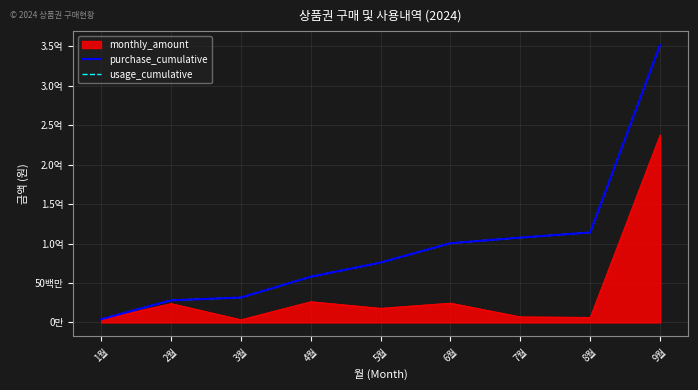

Is this an area chart (filled region under the line)?

Yes